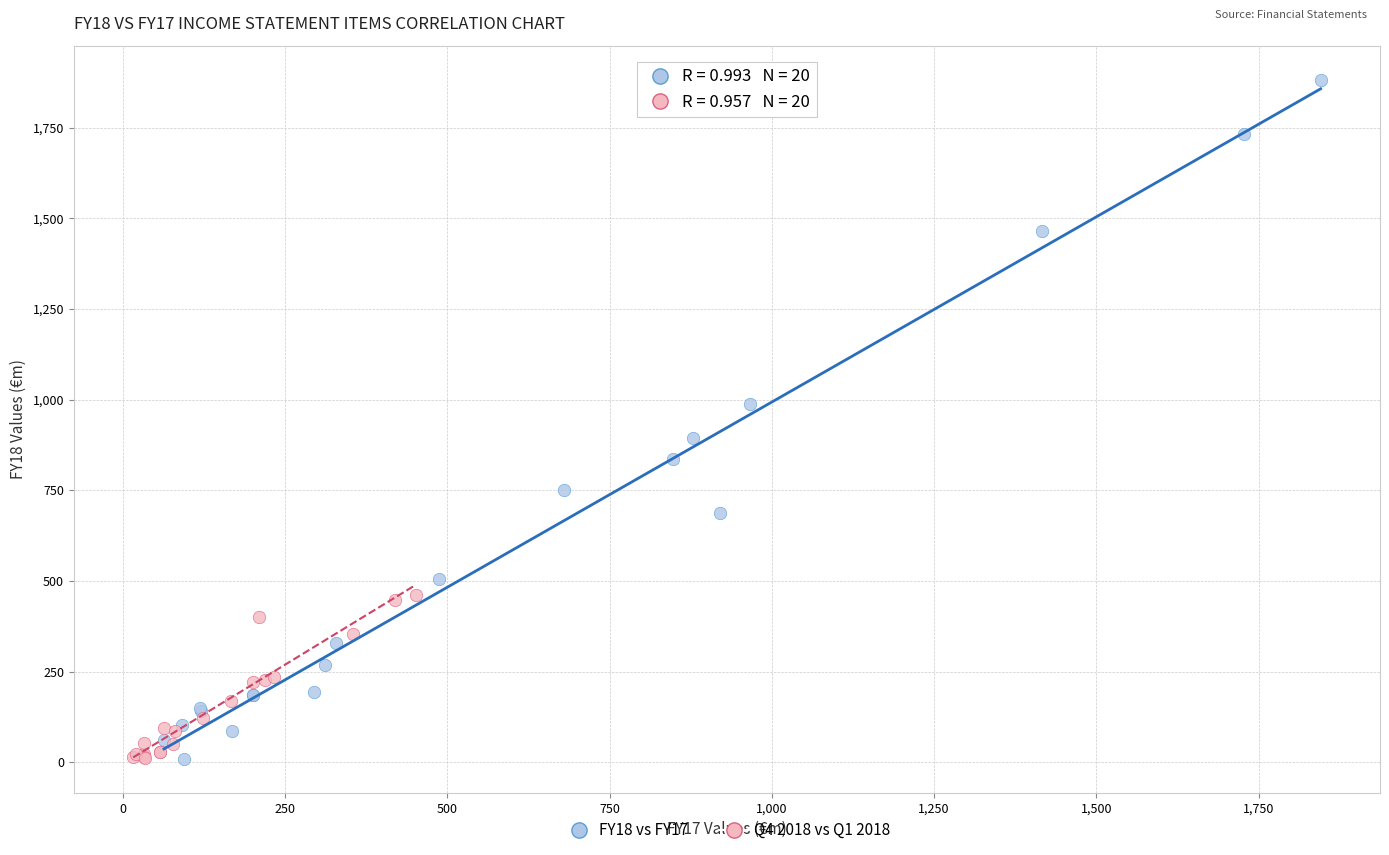

Which series has the widest spread of Y values?

FY18 vs FY17